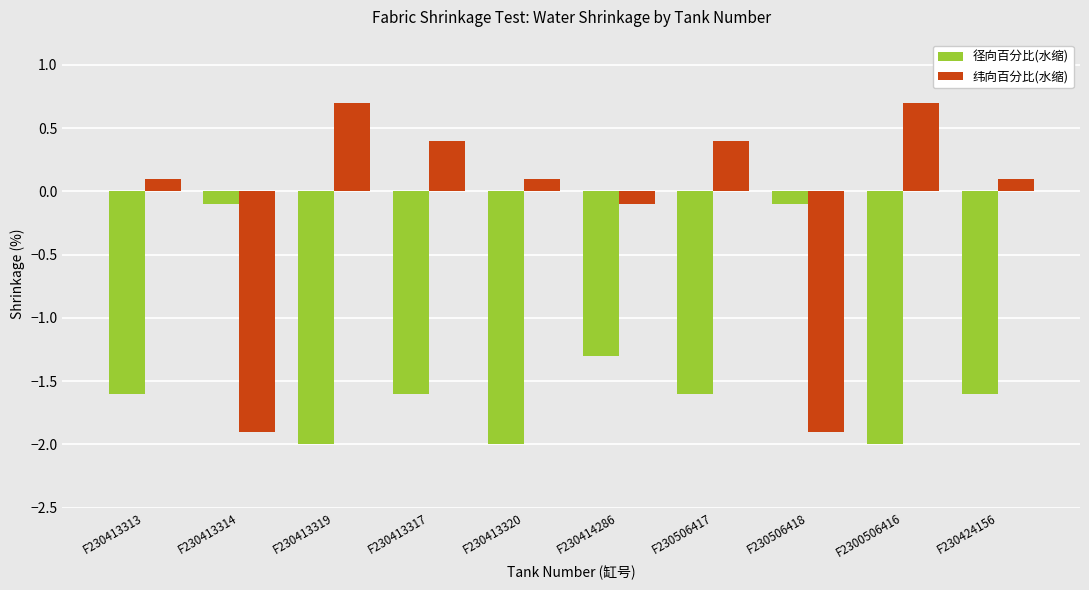

At which label does 径向百分比(水缩) first exceed -1?

F230413314